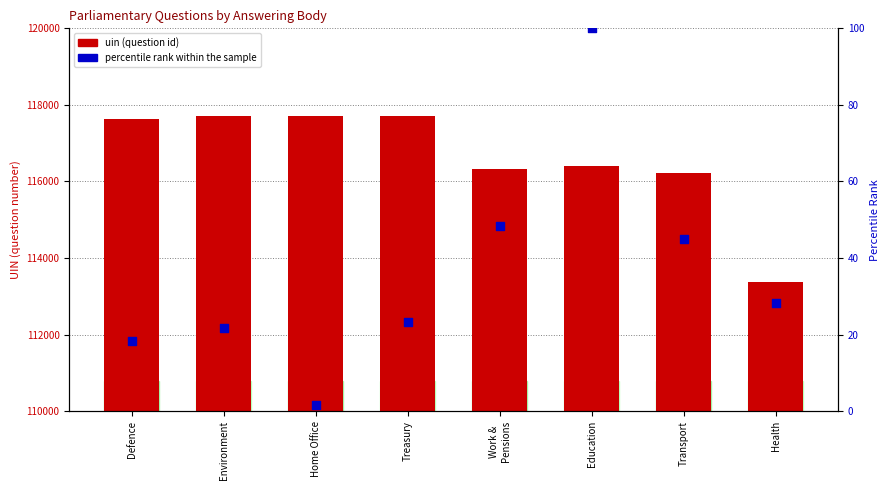

What is the total value across all series at Defence?

117643.3